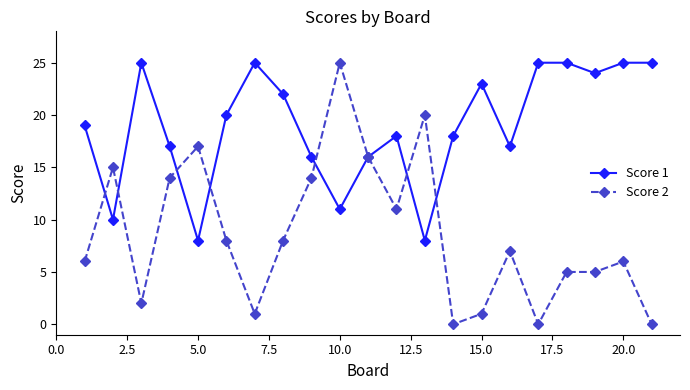

True or false: Score 1 and Score 2 intersect in this chart.

True